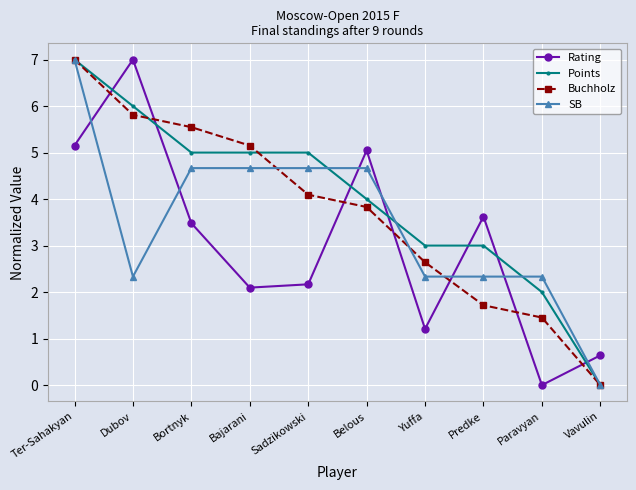

Is it true that Buchholz equals 4.1 at Sadzikowski?

True